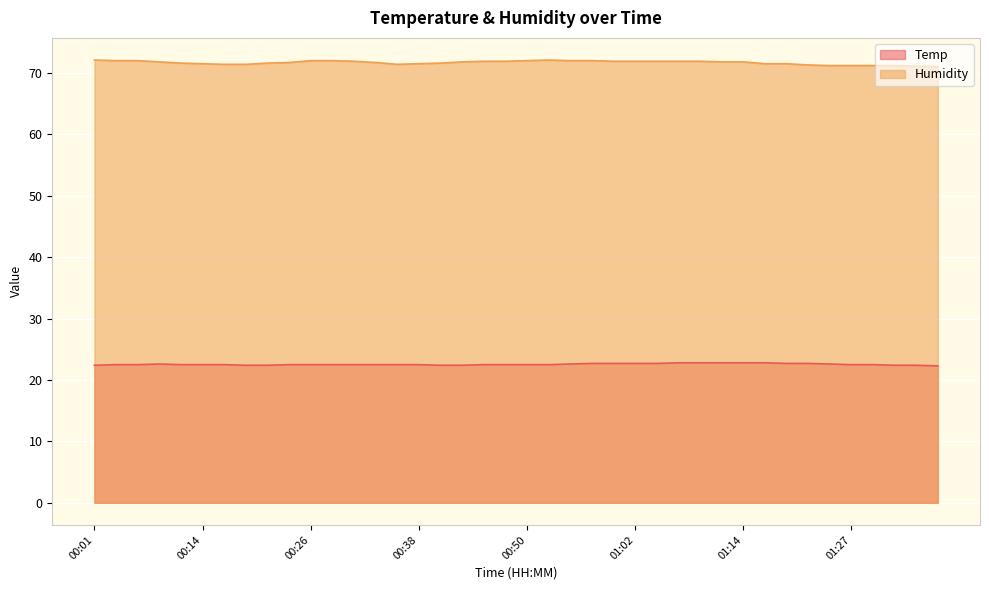

What is the label of the 34th point from the right?

00:16